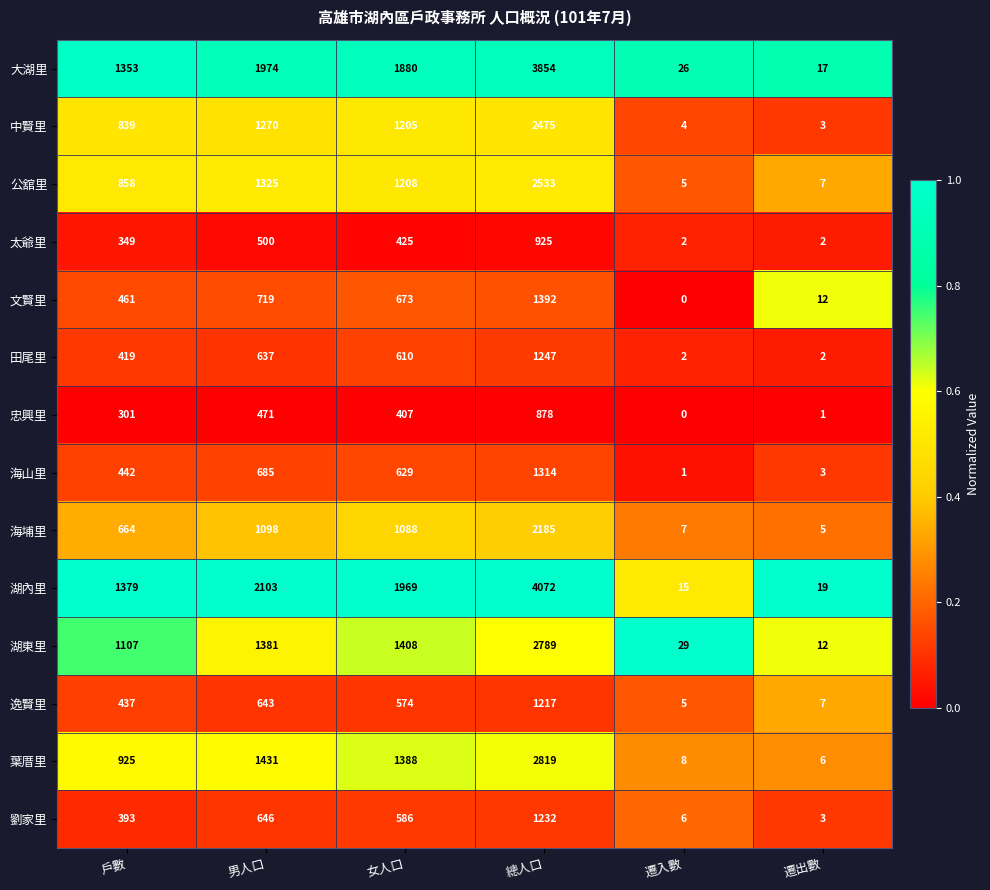

What is the difference between the highest and lowest values at 遷出數?

18